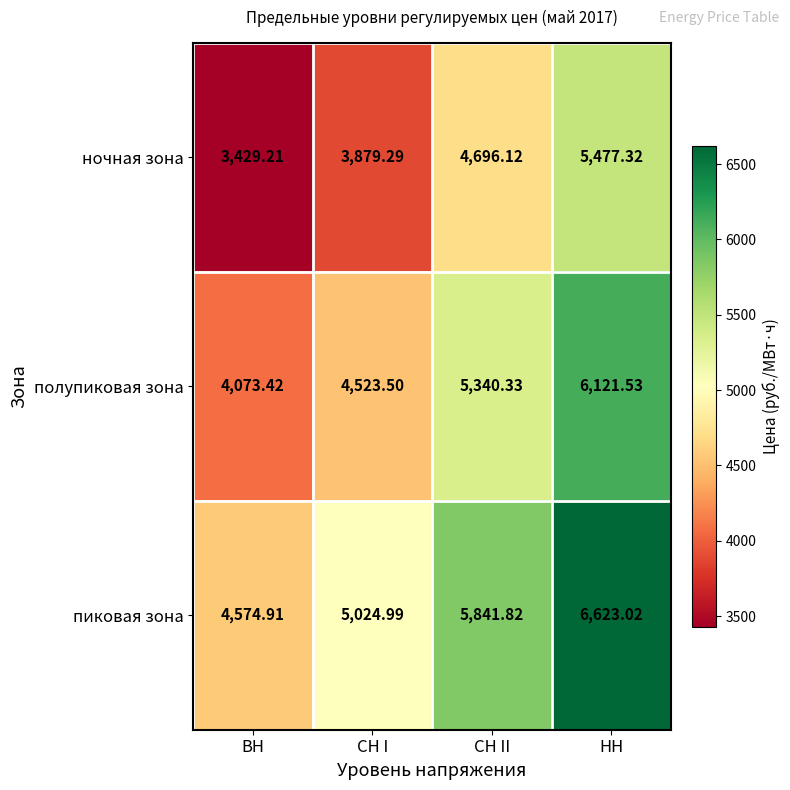

List the labels in order of пиковая зона value, smallest first.

ВН, СН I, СН II, НН